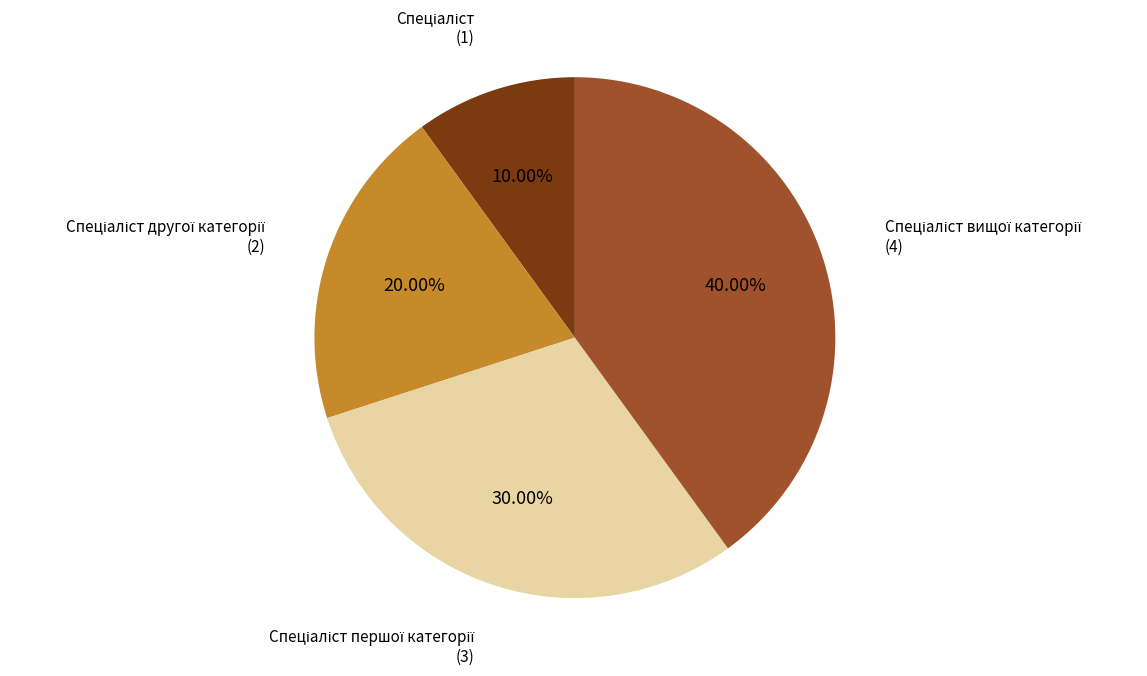

Does any single category account for the majority?

No